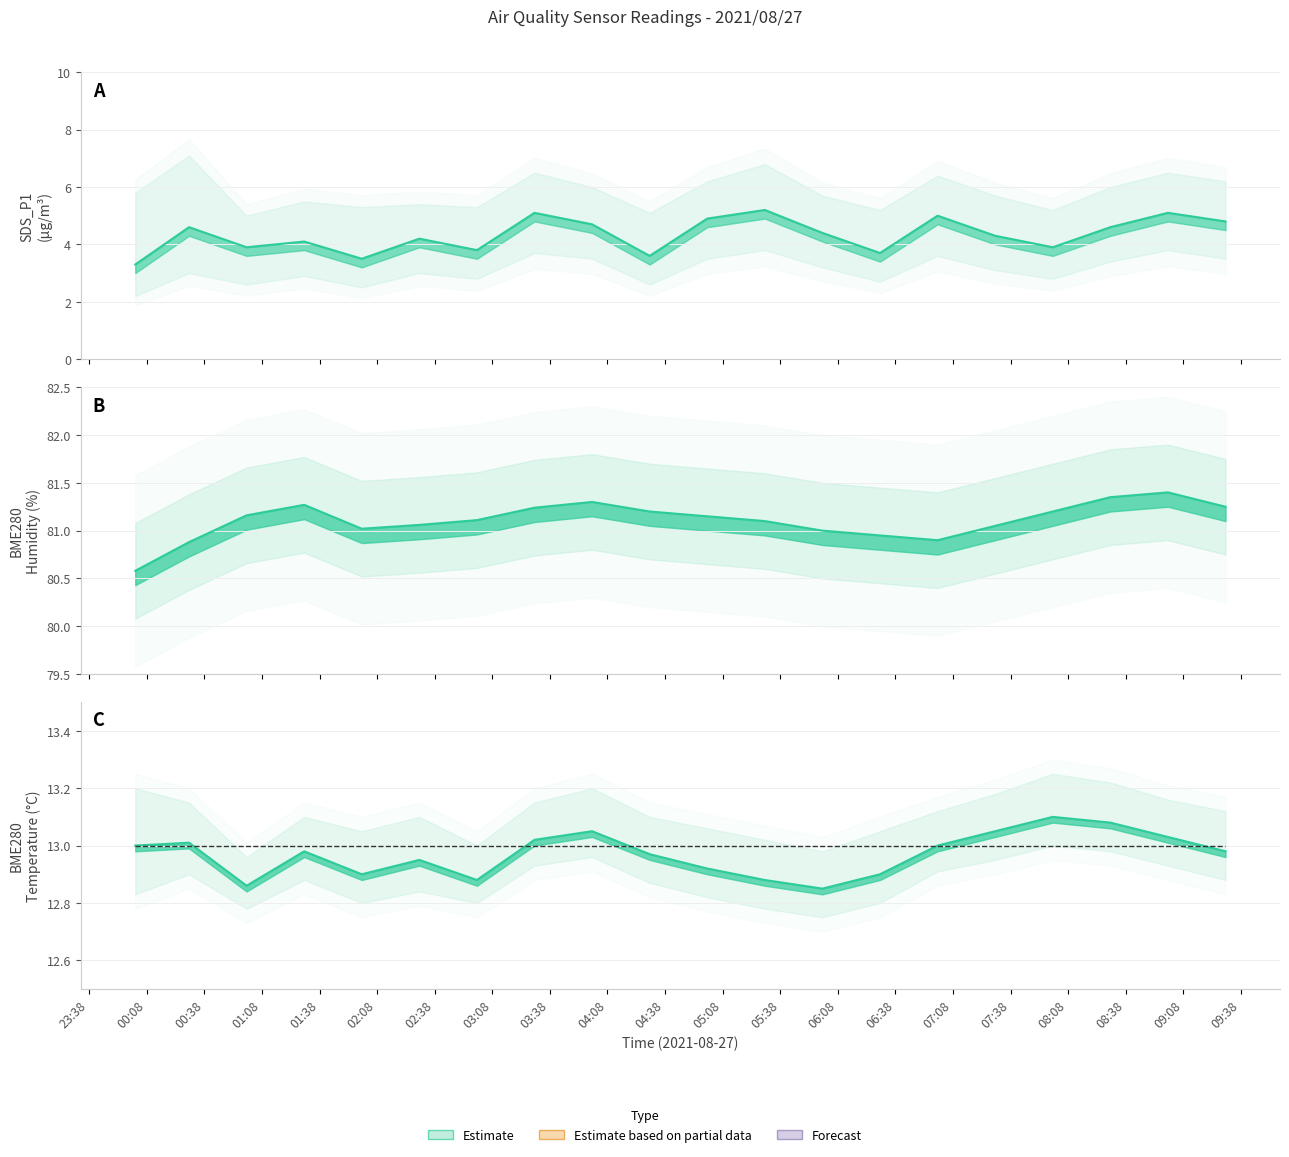

What is the ratio of the value at 08:38 to the value at 04:08?

1.0